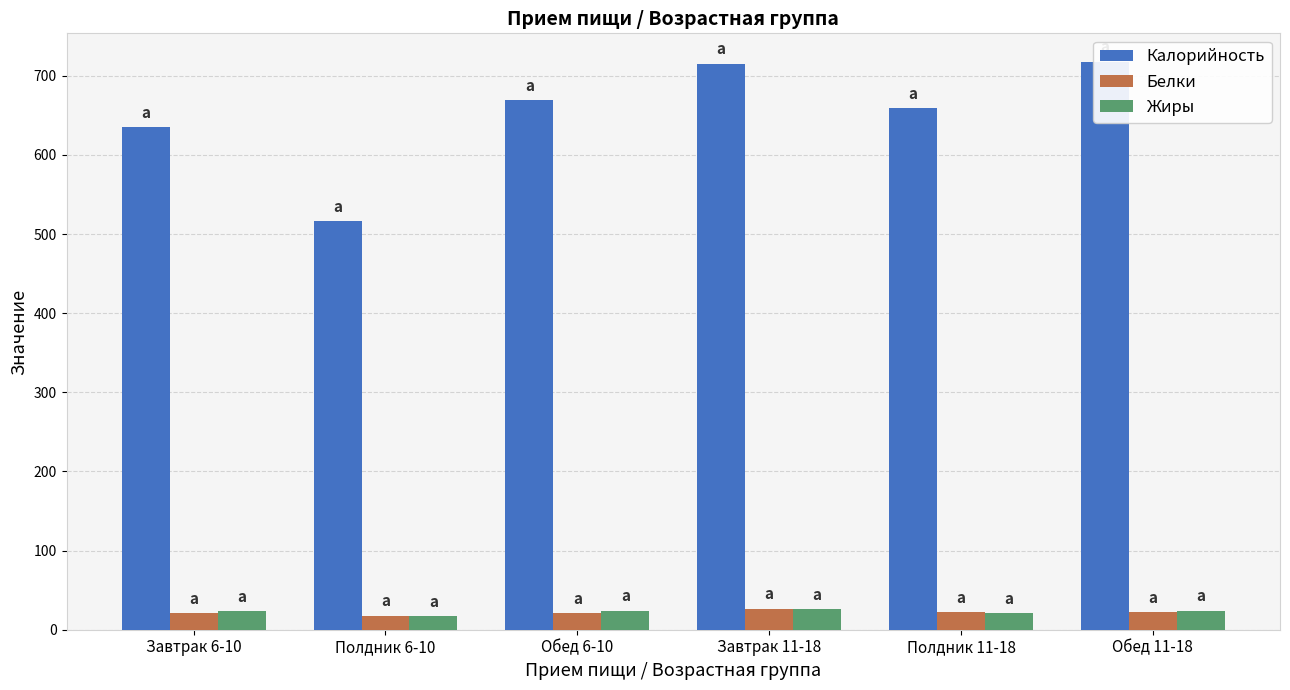

What position from the right is Обед 11-18?

1